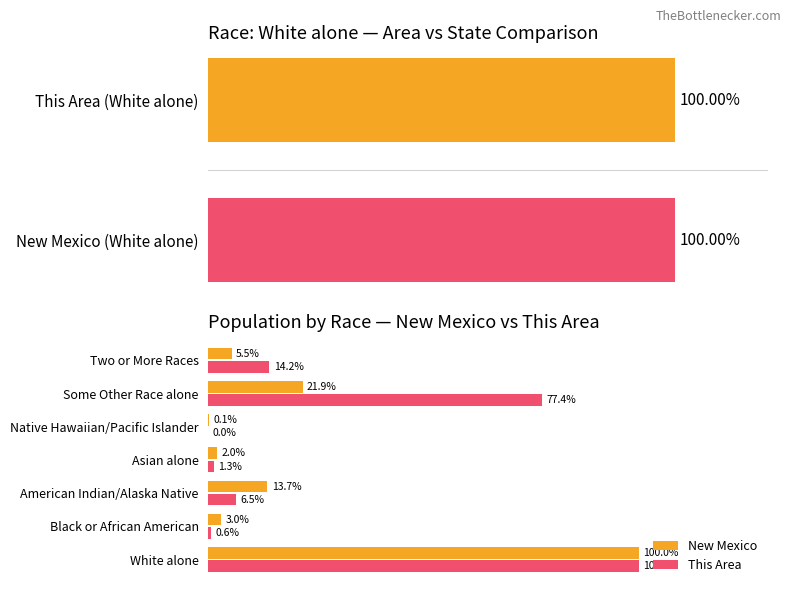

How many values in the New Mexico series are below 5?

3